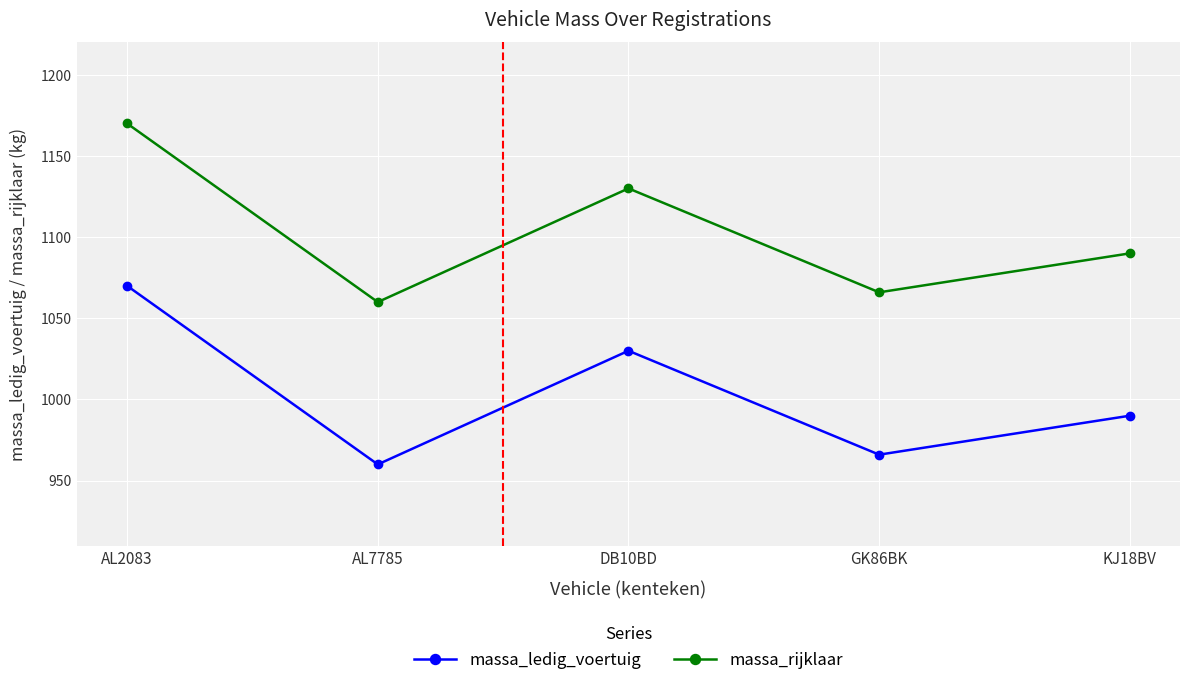

The massa_ledig_voertuig series shows 960 at AL7785. True or false?

True